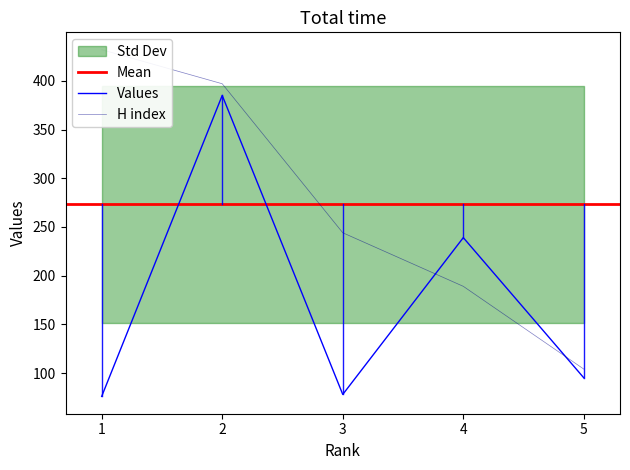

The H index series shows 189 at 4. True or false?

True